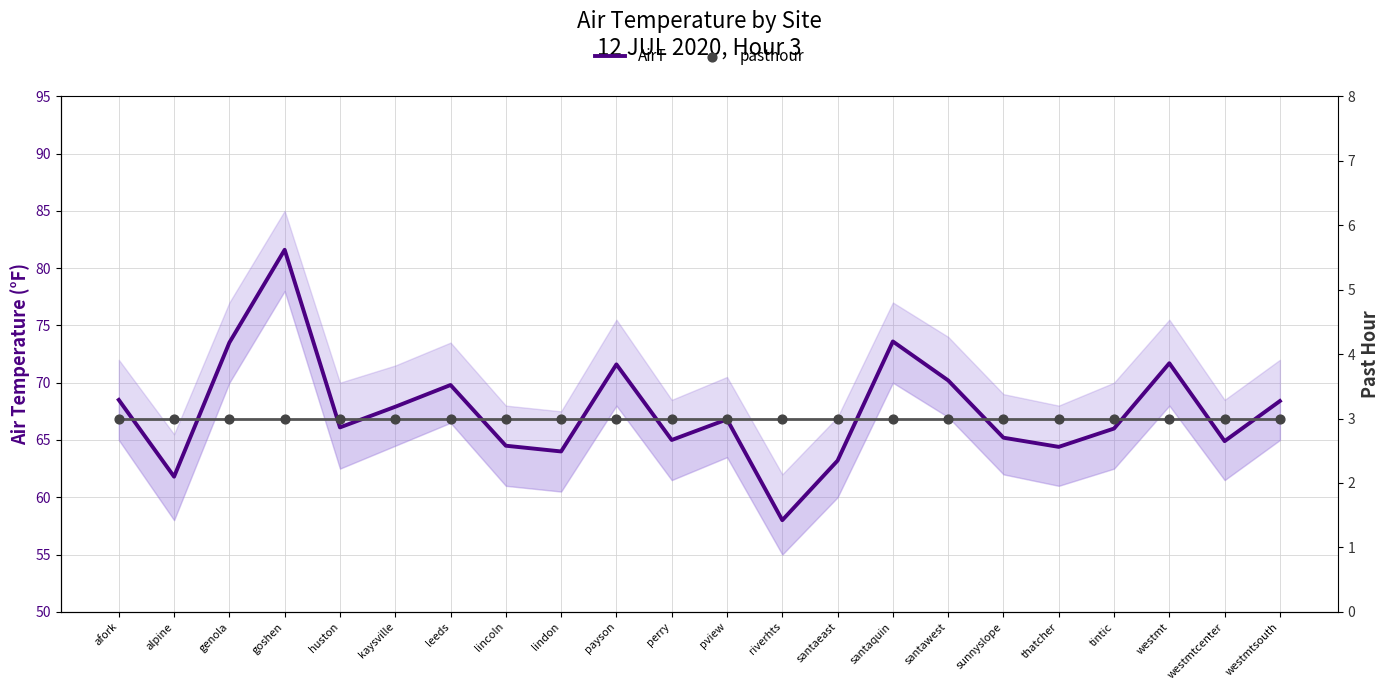

What are all the series names shown in the legend?

AirT, pasthour